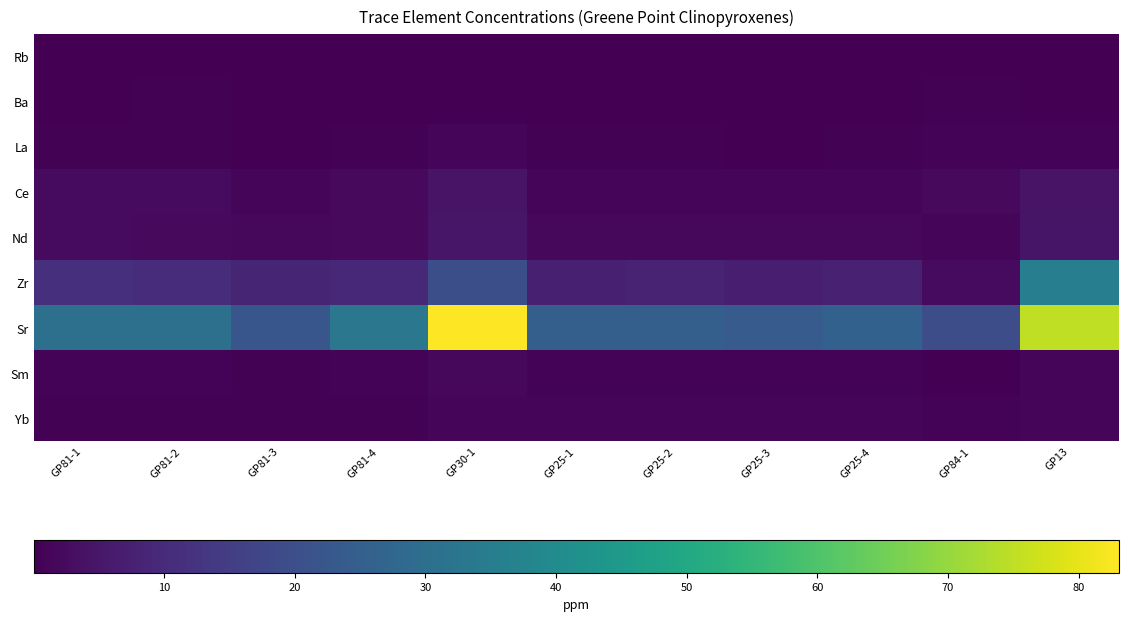

What is the difference between the highest and lowest values at GP84-1?

19.7